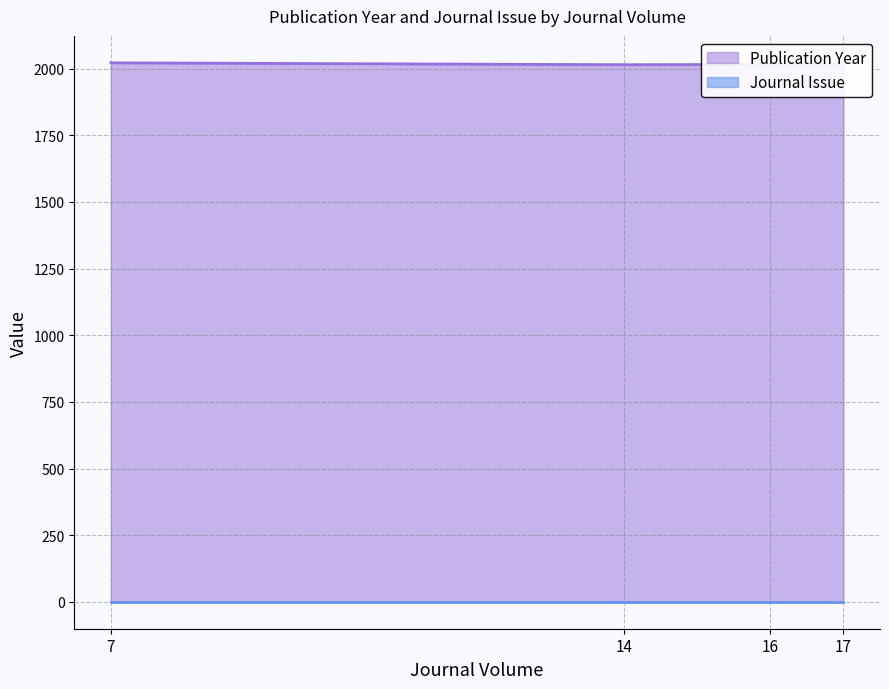

Rank the categories by Journal Issue value from lowest to highest.

14, 16, 7, 17